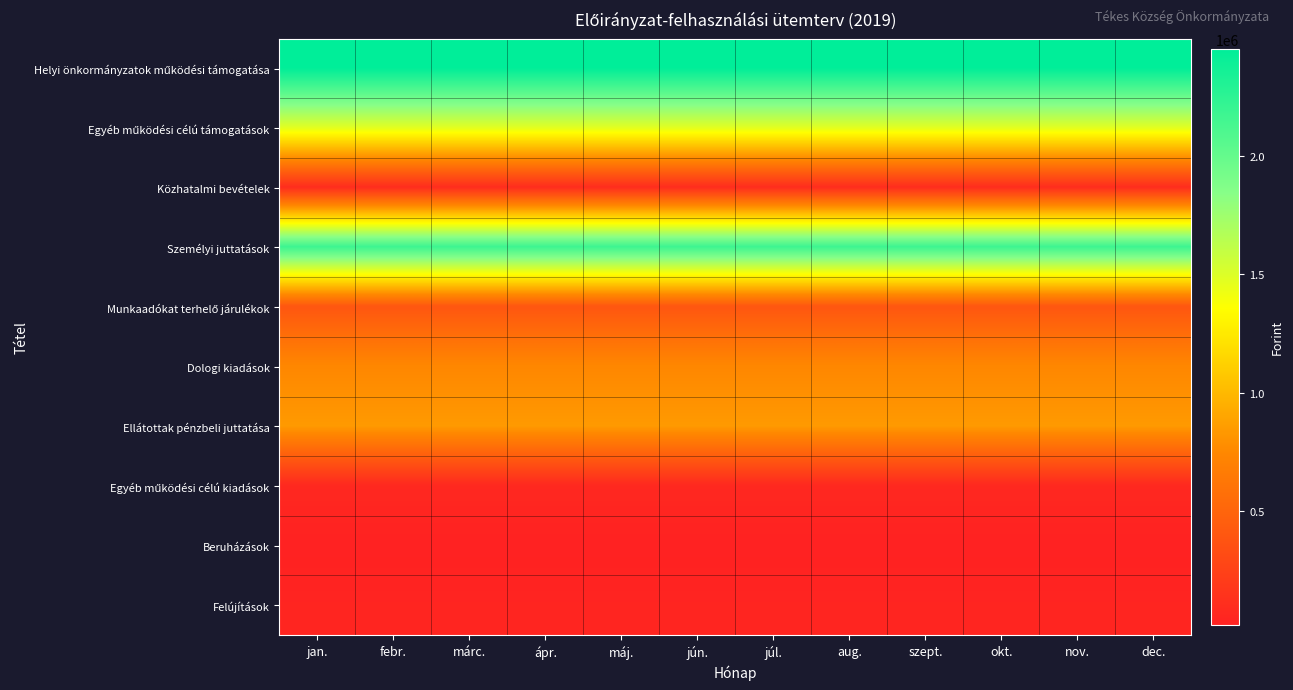

What is the spread (max minus min) of values at ápr.?

2429475